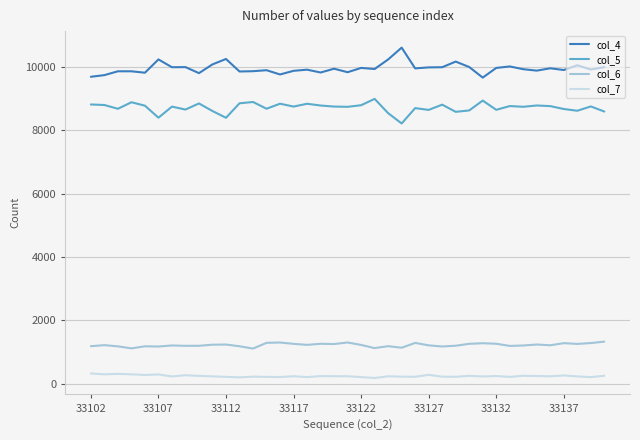

What is the difference between the maximum and minimum values in the col_5 series?

775